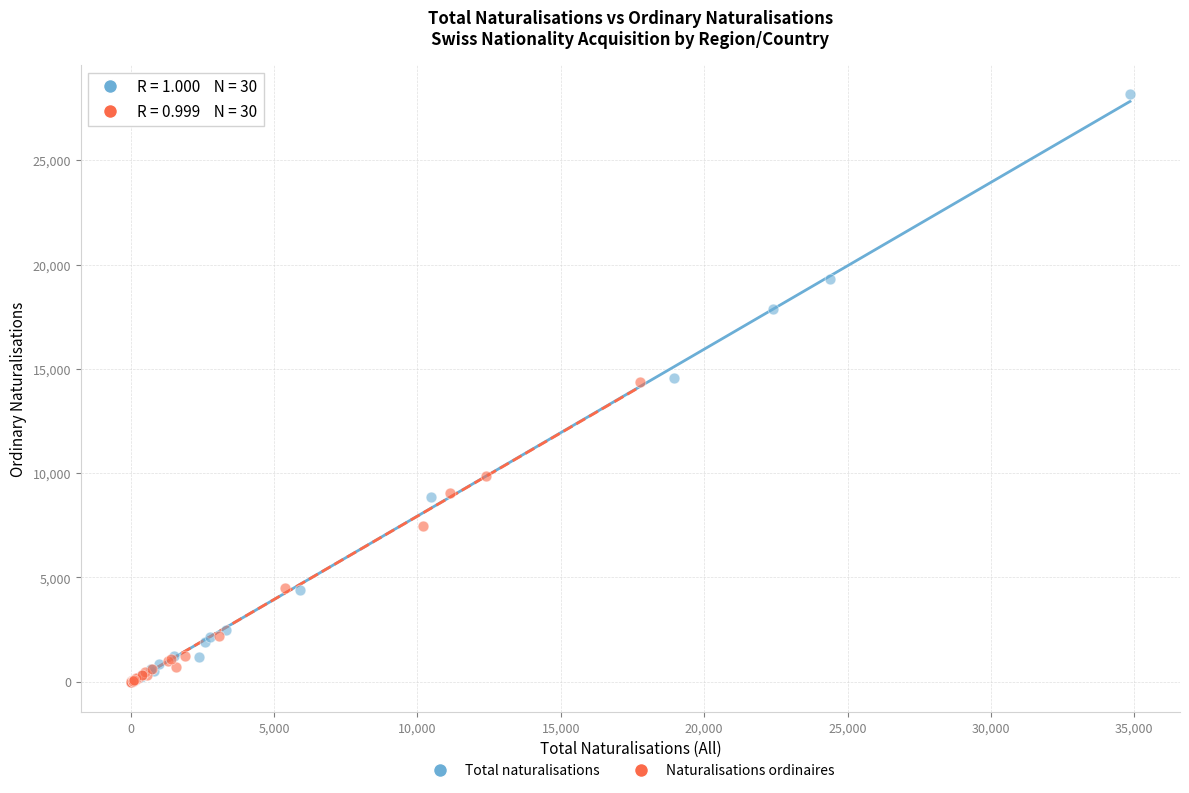

Which series has the widest spread of Y values?

Total naturalisations